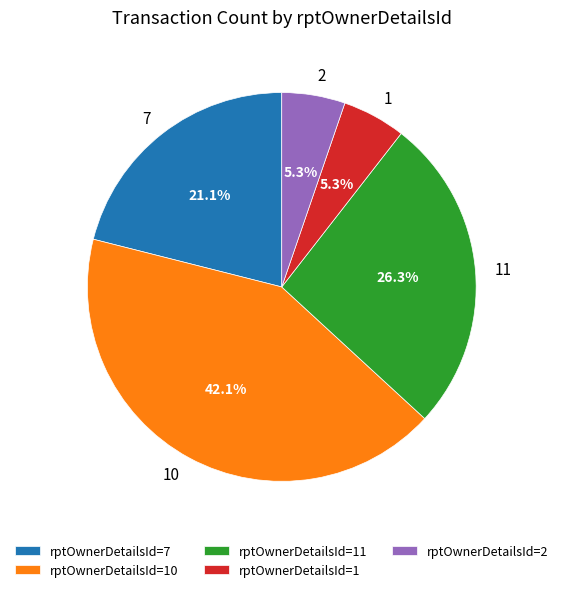

What is the ratio of the value at 11 to the value at 10?

0.6